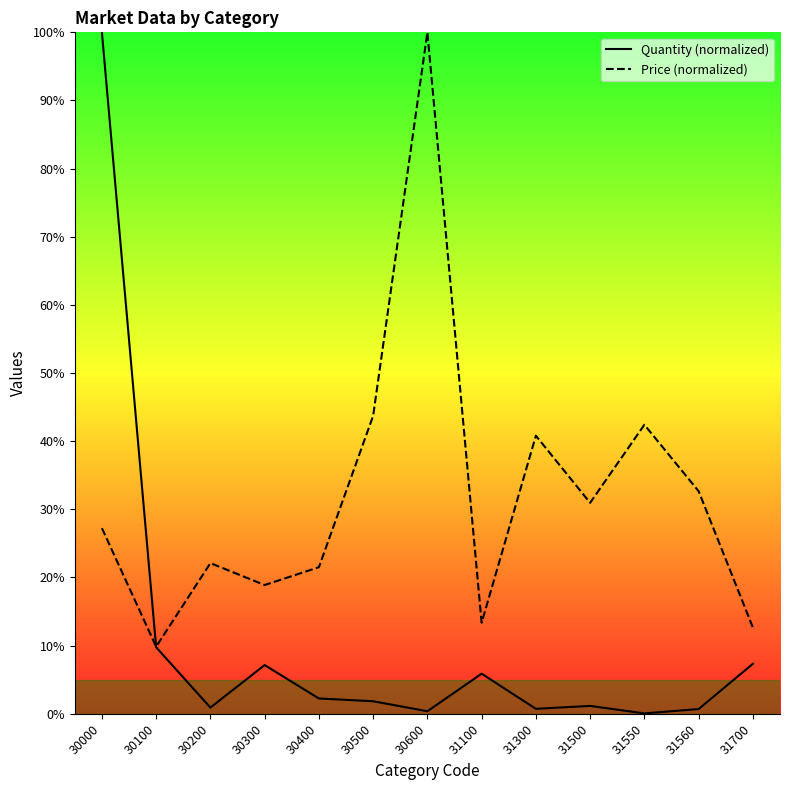

What is the greatest value displayed?

100.0